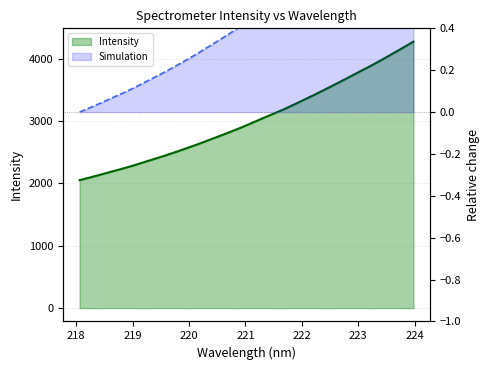

List the series in order of their peak value, highest first.

Intensity line, Simulation